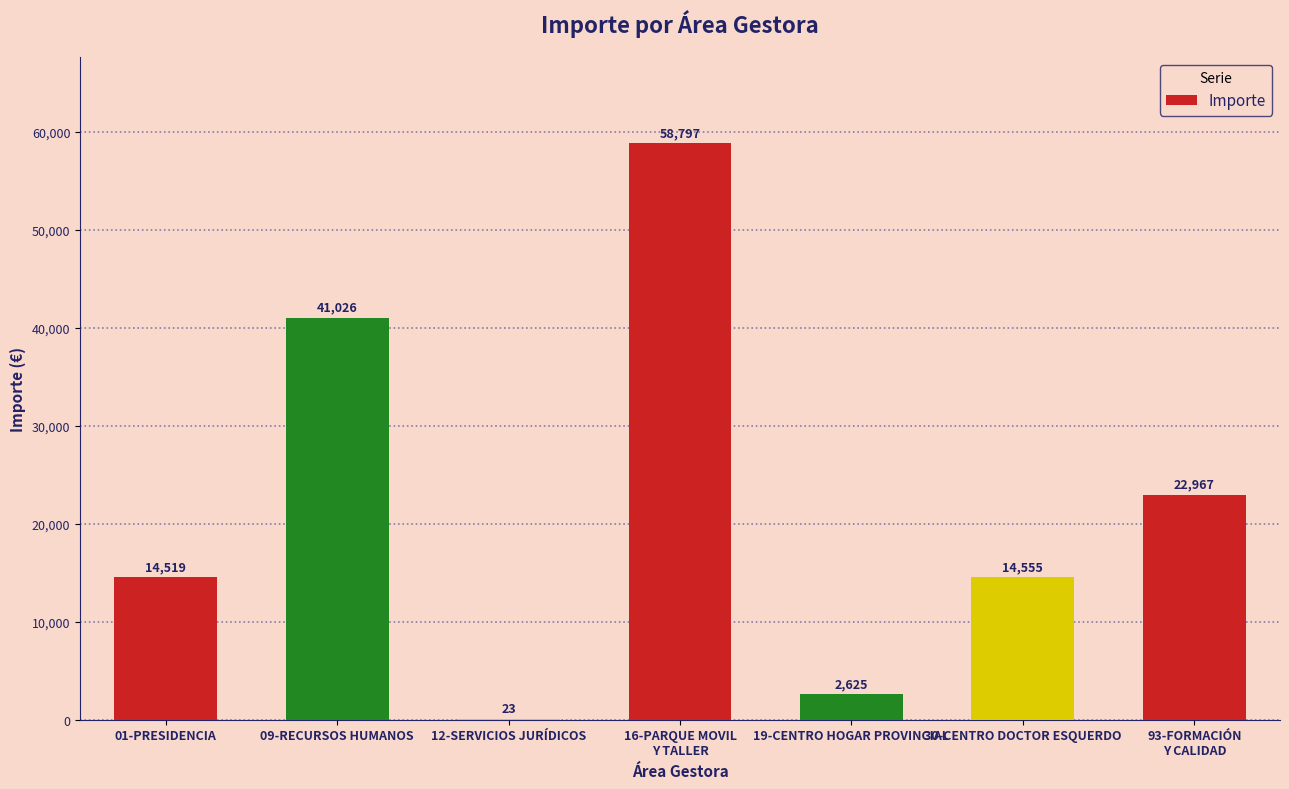

What value does the data have at 01-PRESIDENCIA?

14519.0